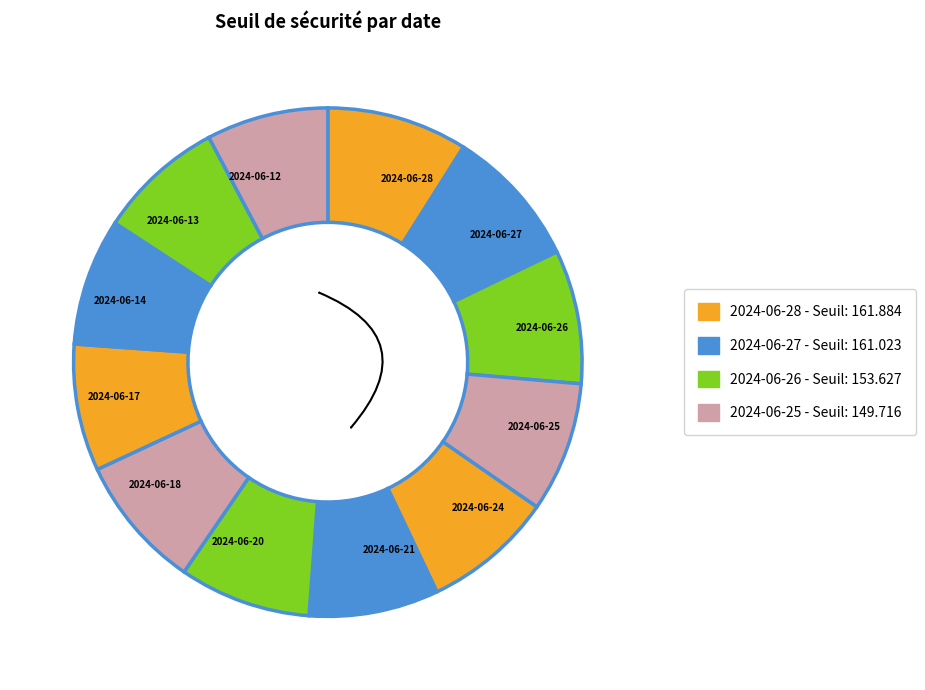

Is there a majority slice in this chart?

No